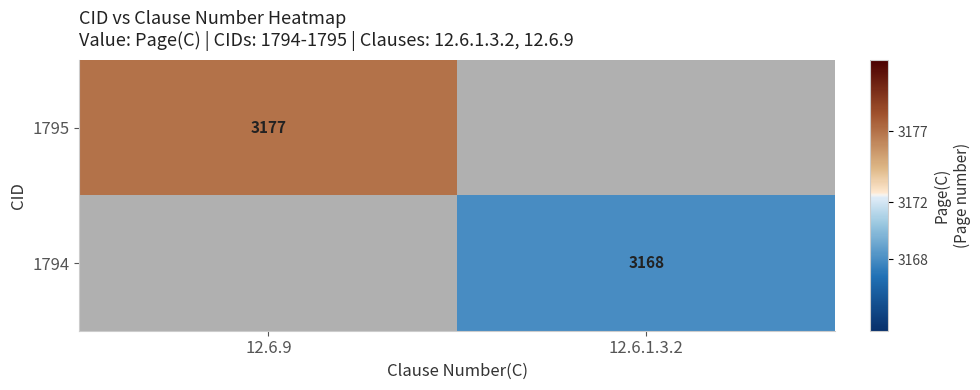

Count the number of categories in the chart.

2